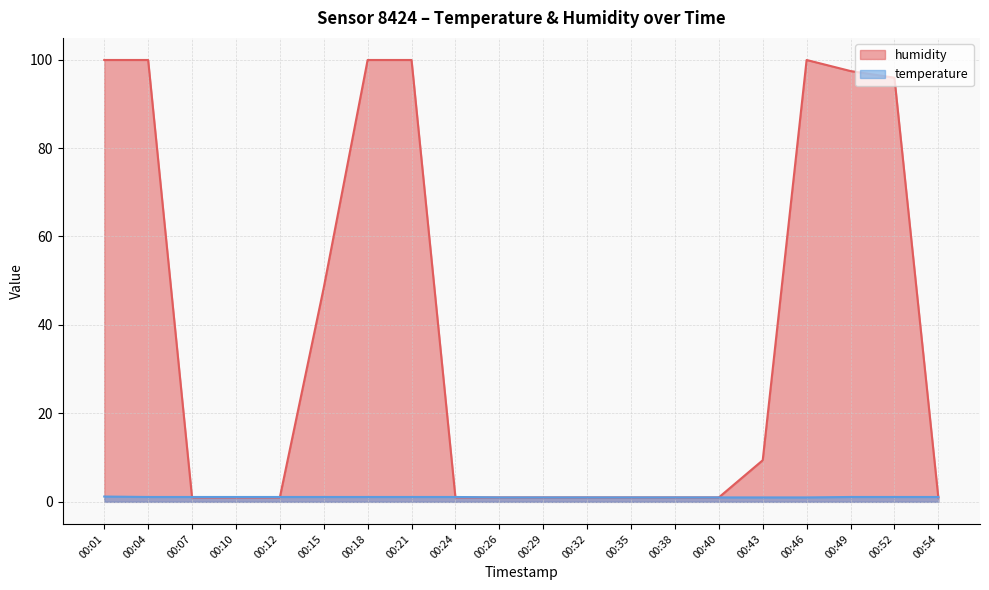

Reading left to right, extract all data points from this chart.

humidity: 99.9	99.9	1.0	1.0	1.0	48.4	99.9	99.9	1.0	1.0	1.0	1.0	1.0	1.0	1.0	9.4	99.9	97.4	95.9	1.0
temperature: 1.2	1.1	1.1	1.1	1.1	1.1	1.1	1.1	1.1	1.0	1.0	1.0	1.0	1.0	1.0	1.0	1.0	1.1	1.1	1.1